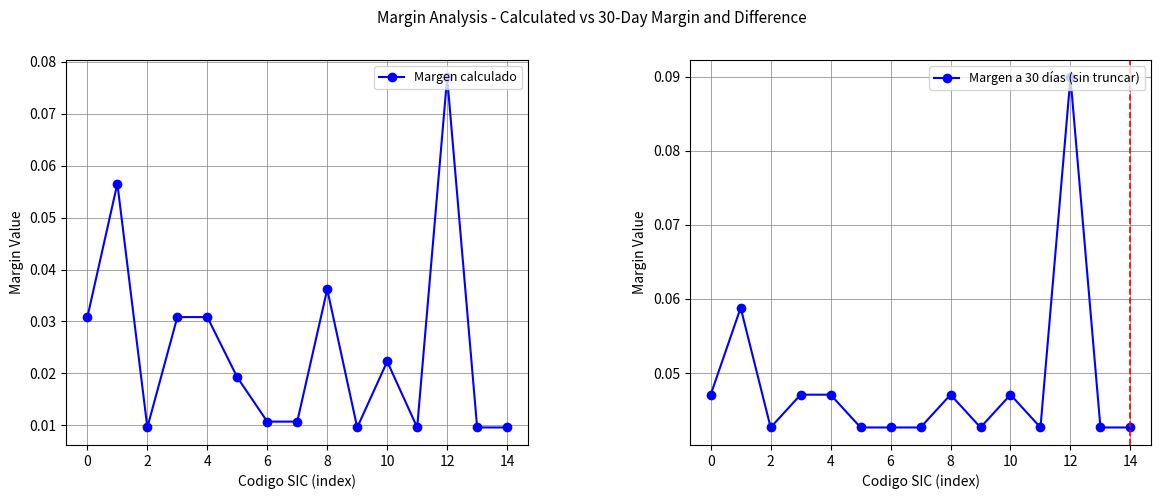

True or false: Margen calculado and Margen a 30 días (sin truncar) intersect in this chart.

False